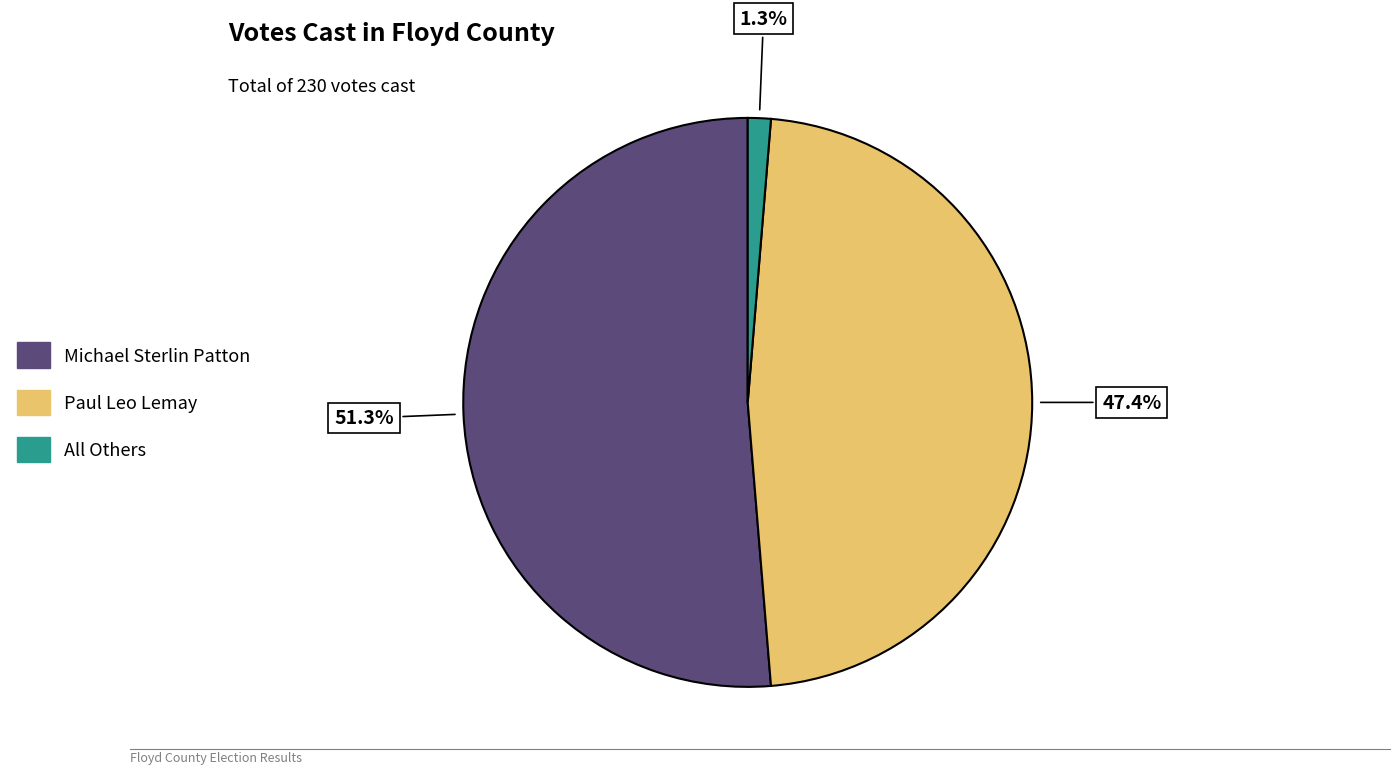

Is there any slice that represents more than half of the pie?

Yes